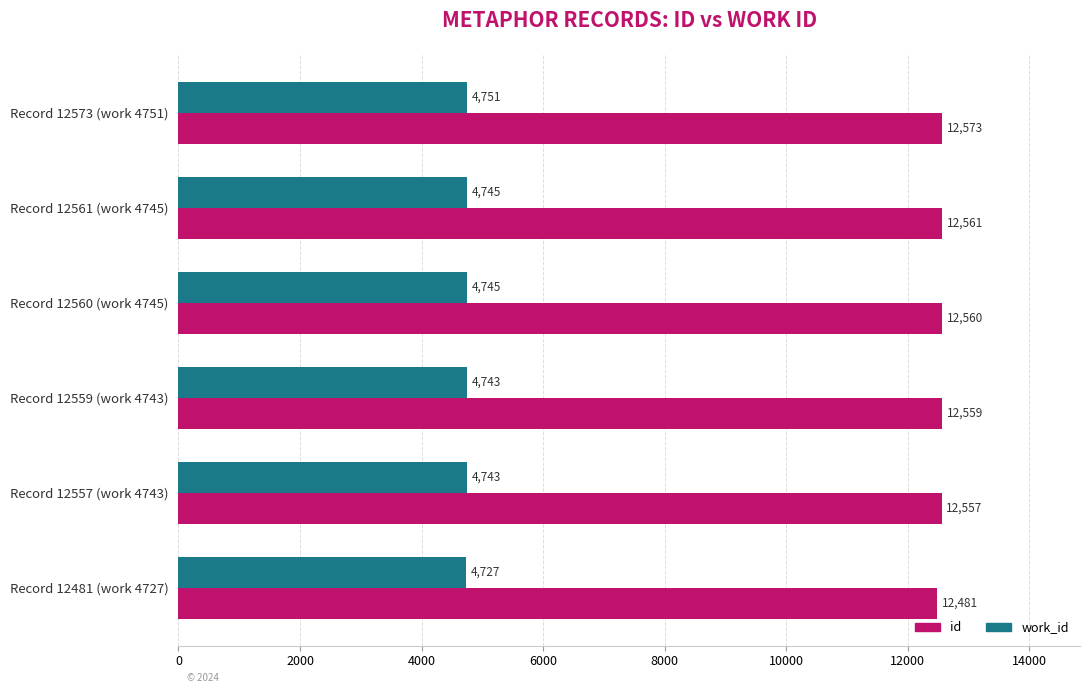

The work_id series shows 6731 at Record 12561 (work 4745). True or false?

False